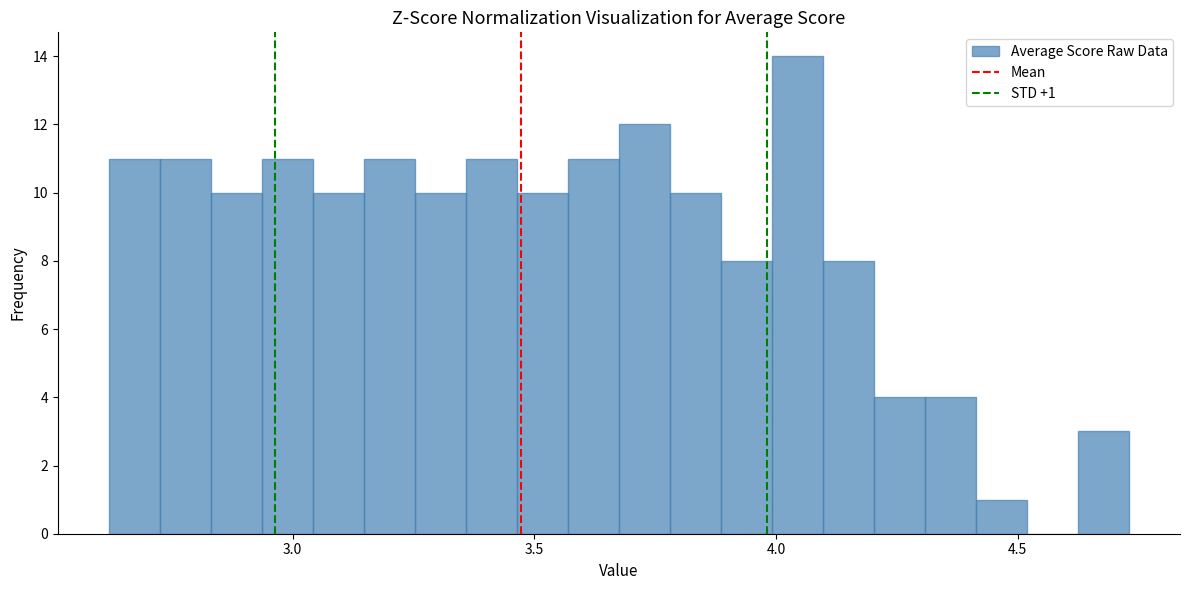

Around what value on the x-axis is the tallest bar? Give the approximate position of its centre, as read against the axis.

4.05